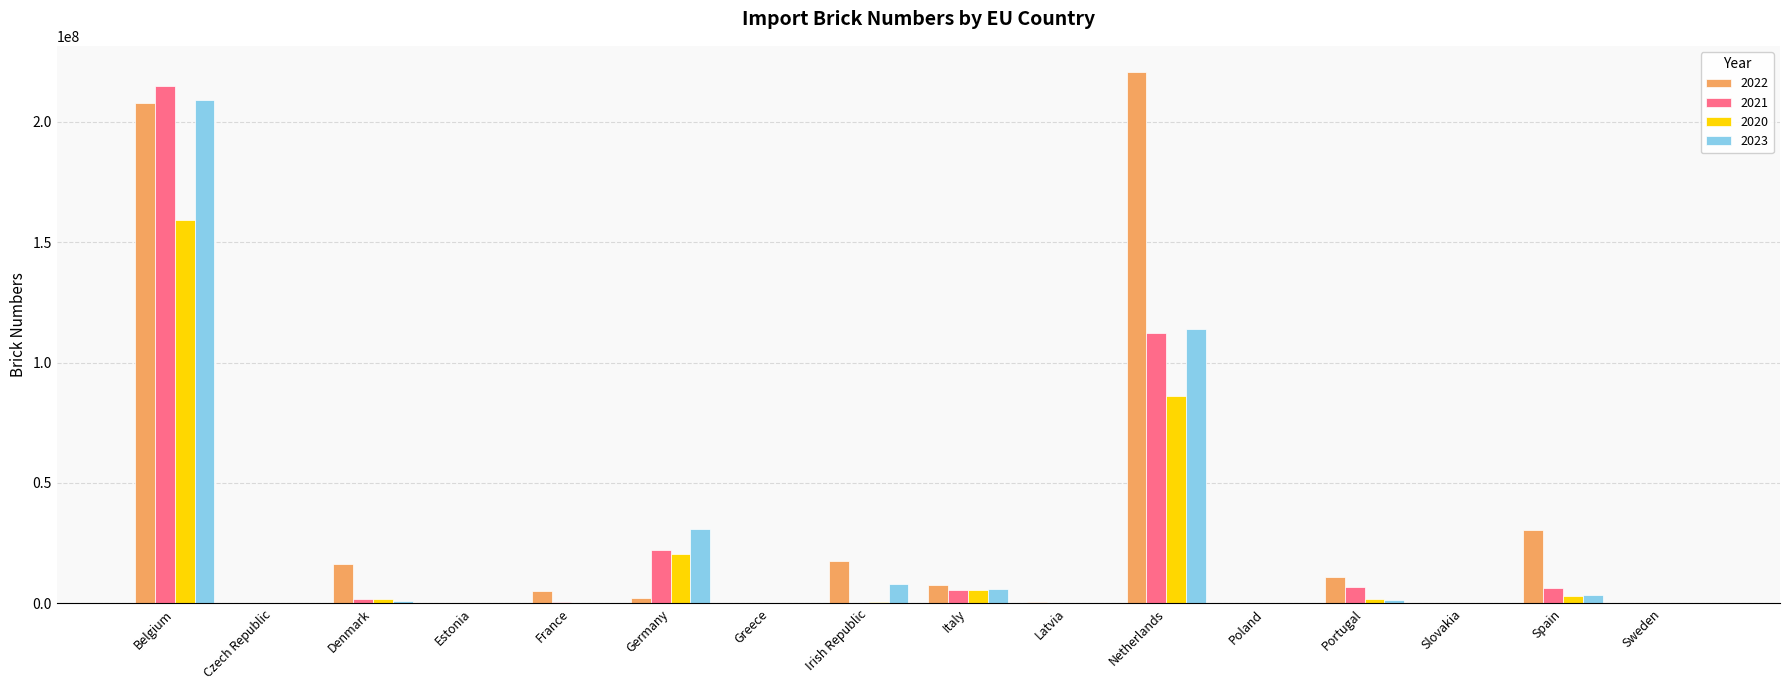

The value of 2023 at Latvia is 125500734. True or false?

False